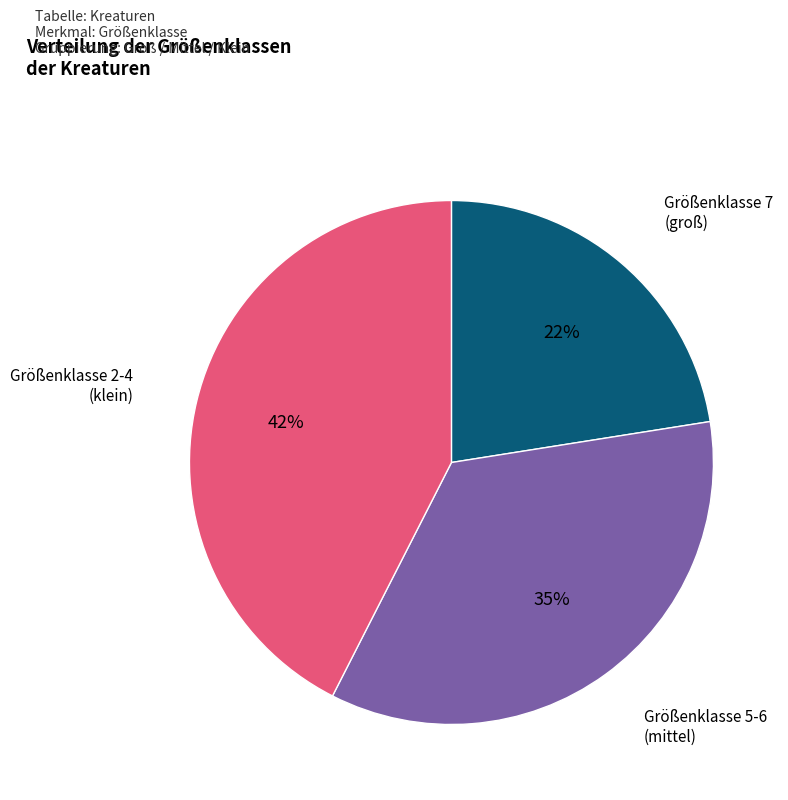

To the nearest percent, what is the average slice percentage?

33%